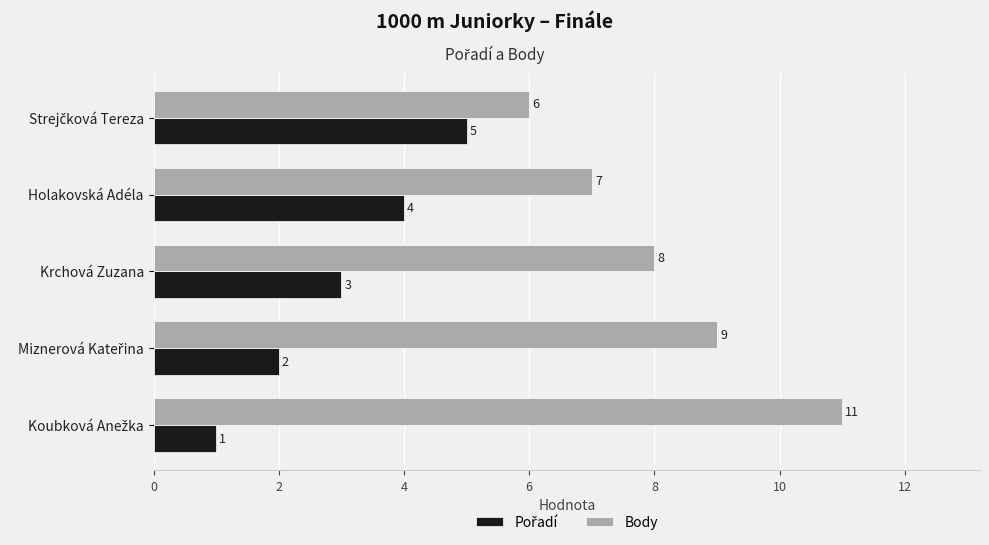

What is the difference between the maximum and minimum values in the Body series?

5